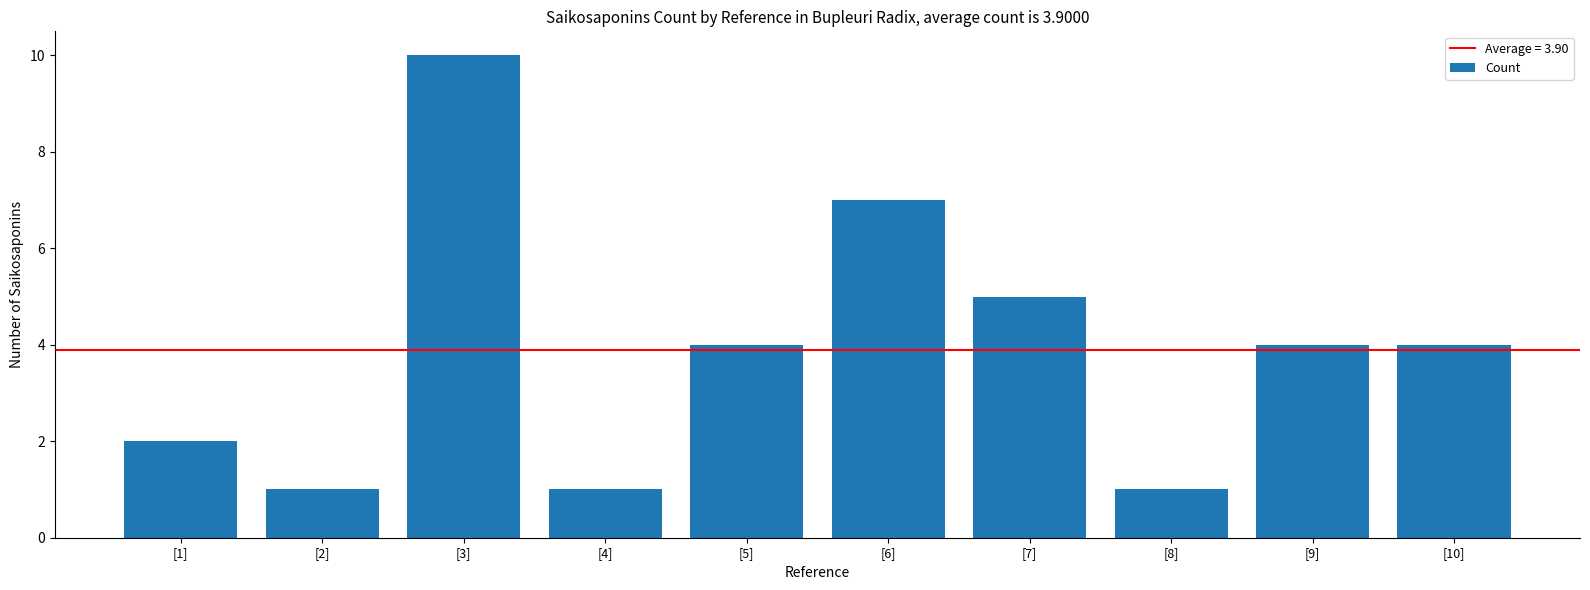

What is the change in value from [3] to [6]?

-3